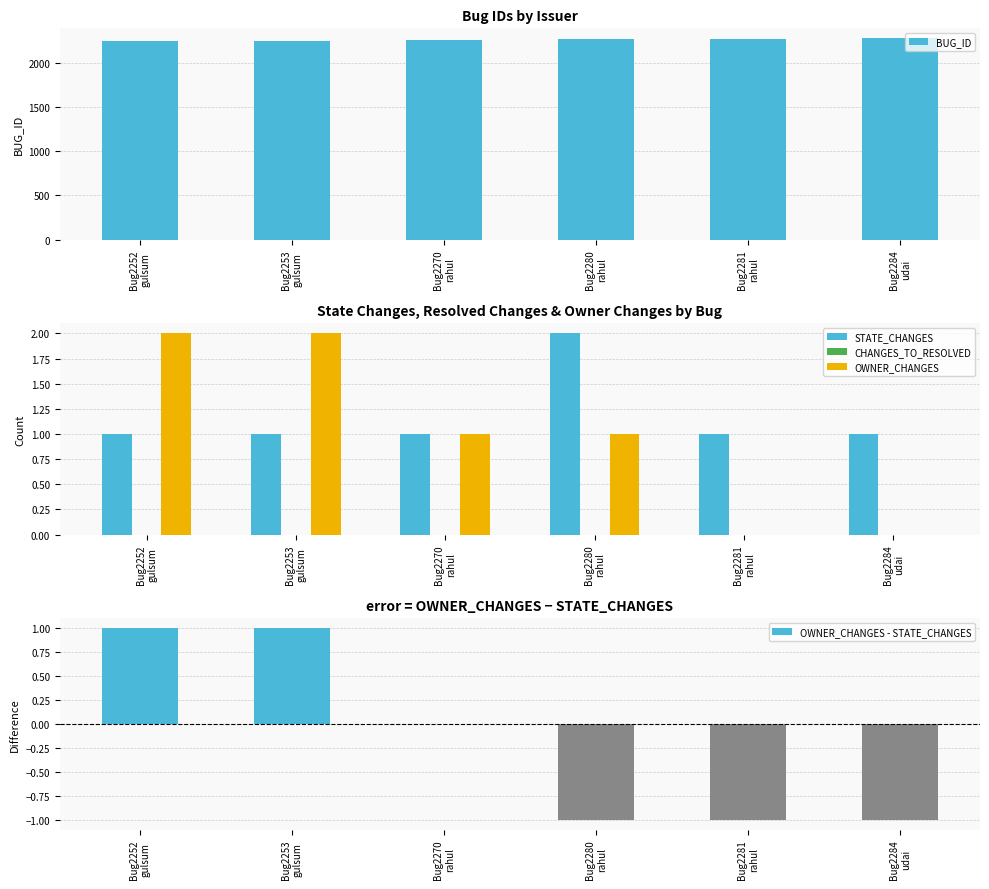

What is the smallest value displayed?

-1